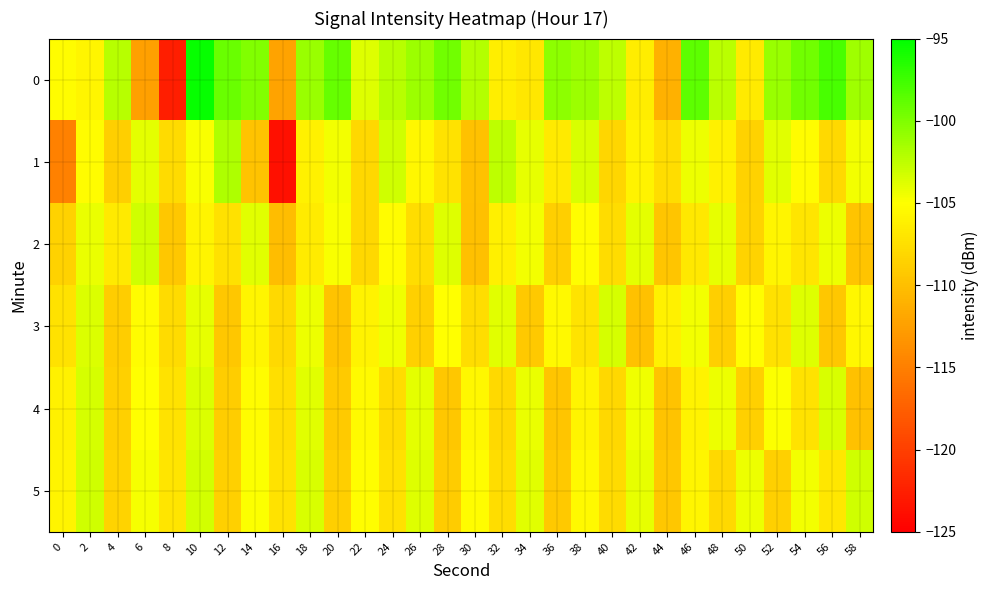

At 58, list the series in order from largest to smallest.

0, 5, 1, 3, 2, 4